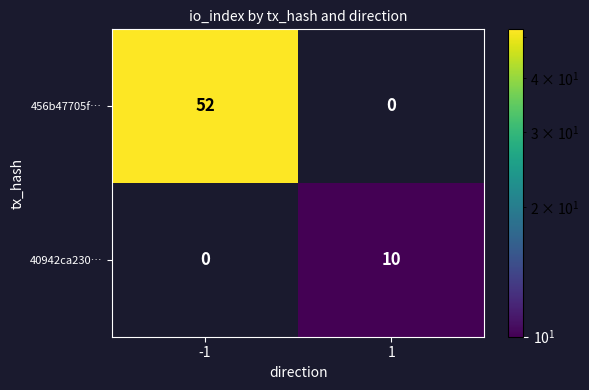

Reading left to right, list all the values displayed in this chart.

456b47705f…: 52	0
40942ca230…: 0	10